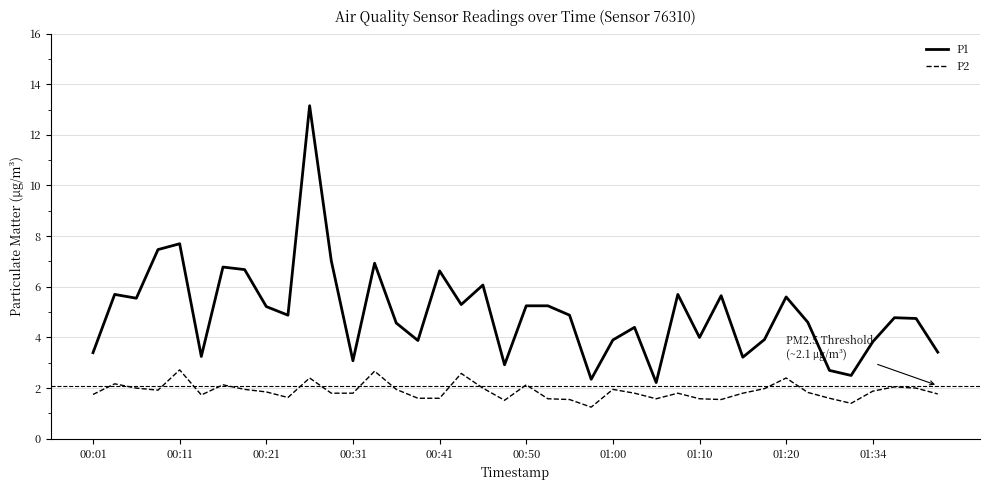

Which series has the largest total across all categories?

P1